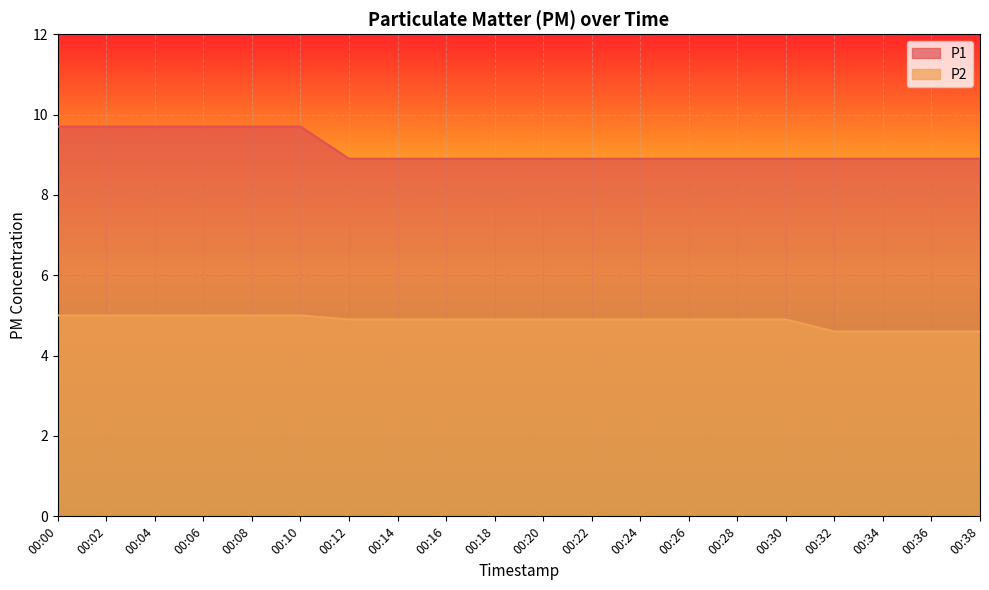

Is it true that P1 equals 8.9 at 00:18?

True